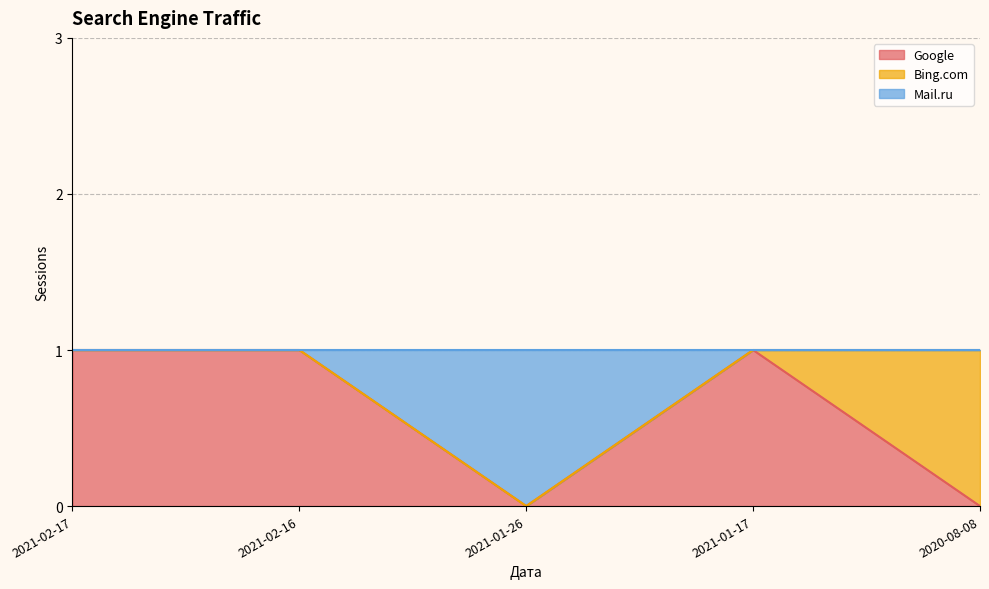

The value of Google at 2021-01-26 is 0. True or false?

True